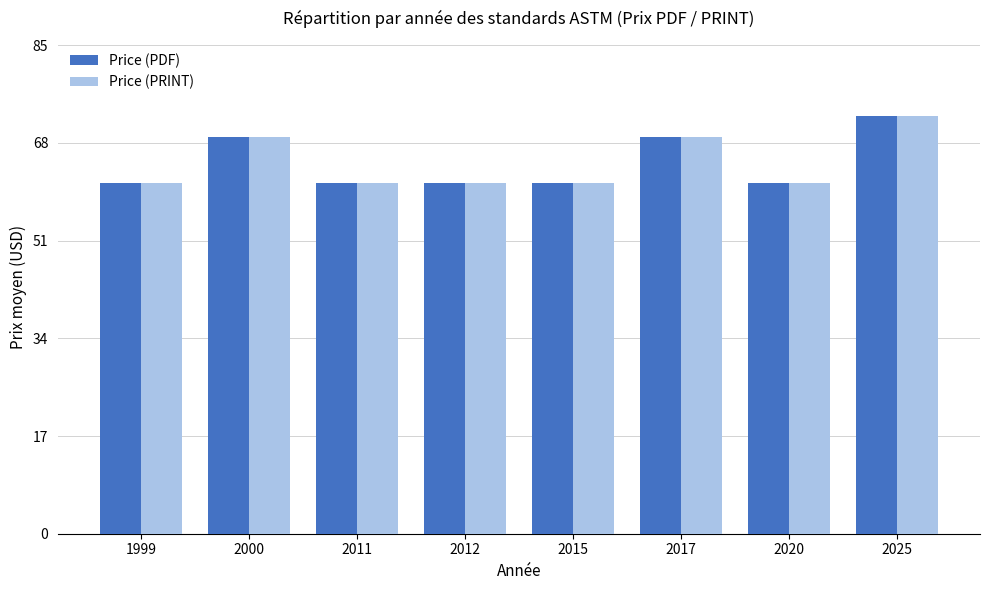

What is the minimum value shown in the chart?

61.0